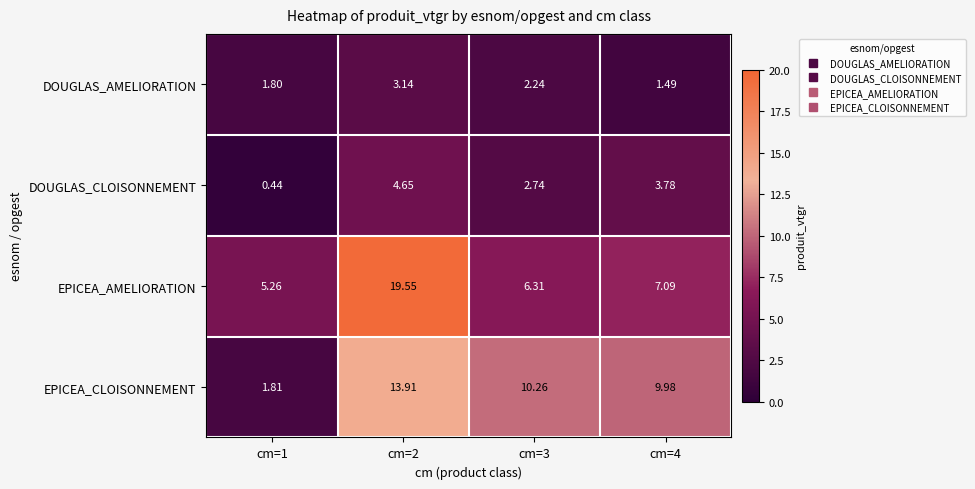

Rank the series at cm=1 from lowest to highest value.

DOUGLAS_CLOISONNEMENT, DOUGLAS_AMELIORATION, EPICEA_CLOISONNEMENT, EPICEA_AMELIORATION